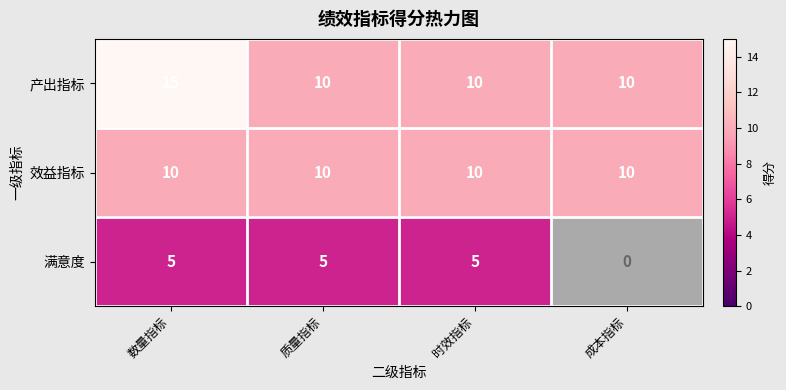

Is the value of 效益指标 at 成本指标 greater than the value of 满意度 at 质量指标?

Yes